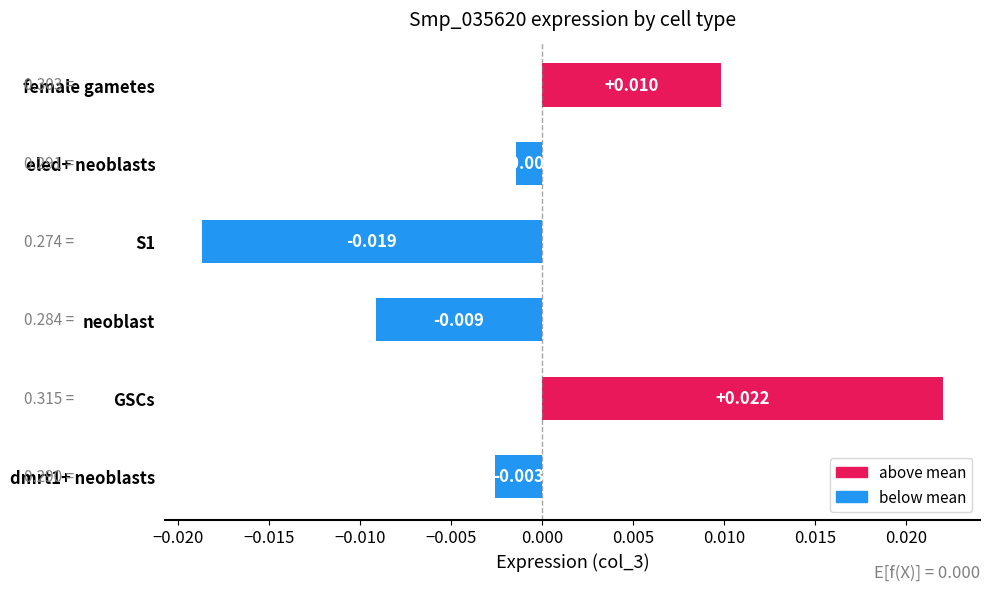

Where is the data nearest to the value 0?

eled+ neoblasts